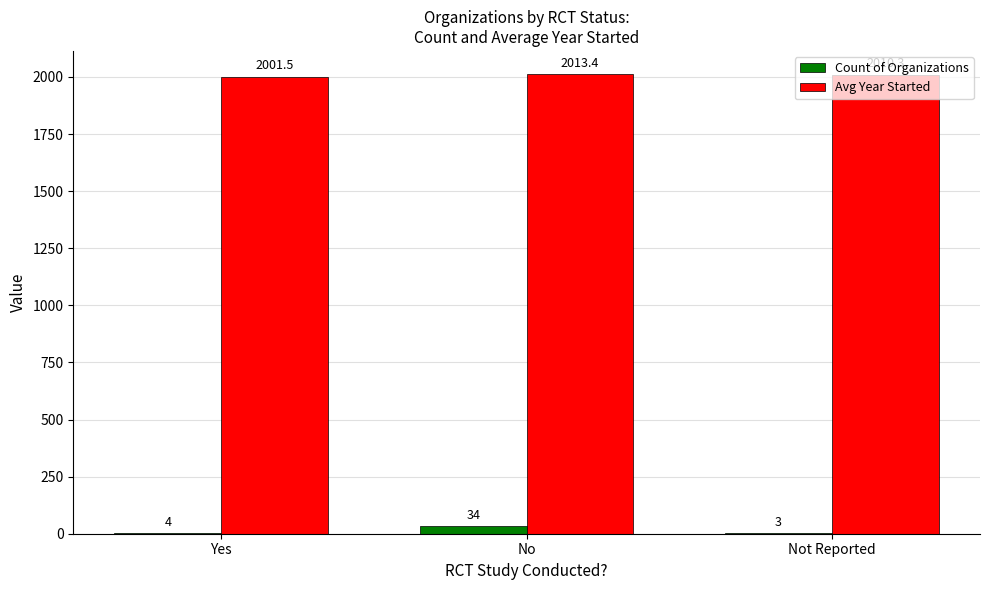

True or false: Avg Year Started has a value of 2013.4 at No.

True